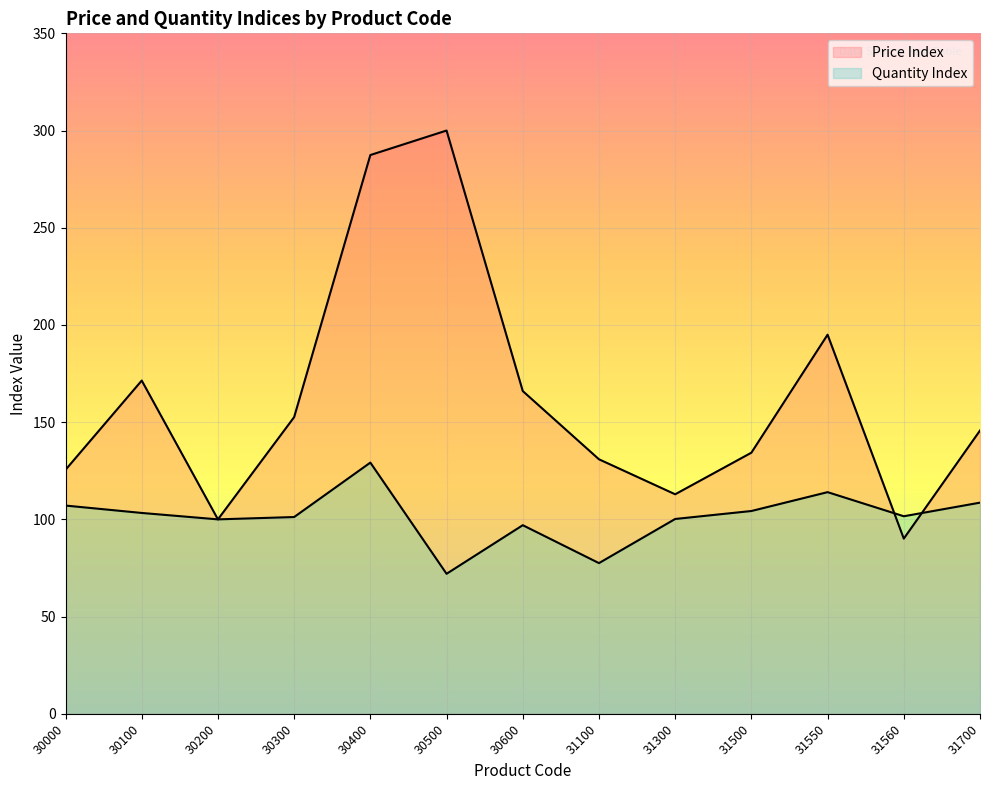

At 30200, list the series in order from largest to smallest.

Price Index, Quantity Index